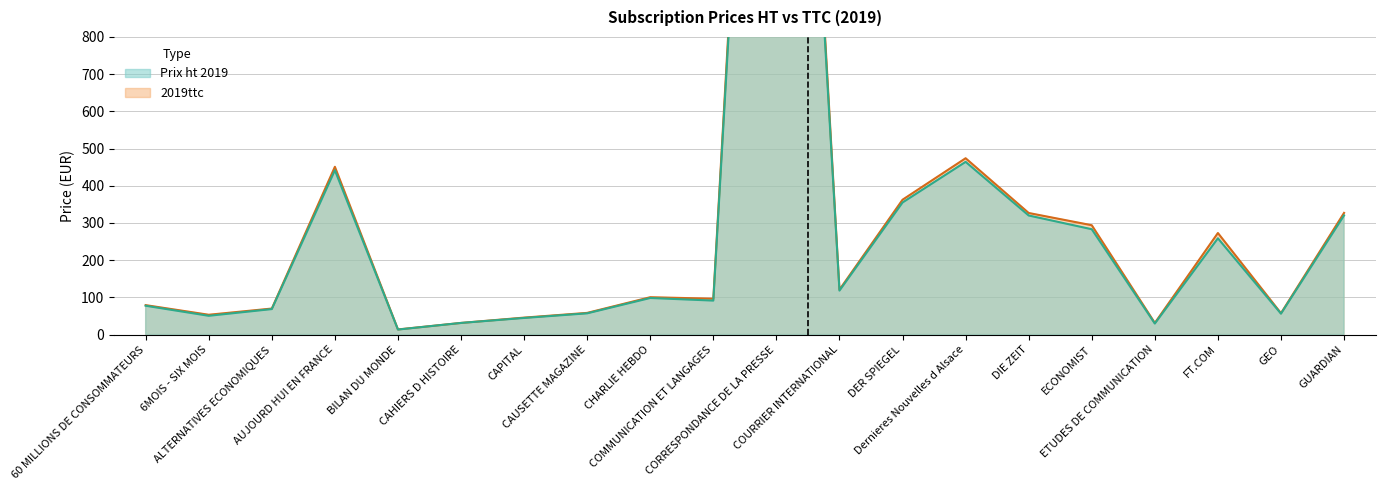

True or false: Prix ht 2019 has more than 2 interior local peaks.

True